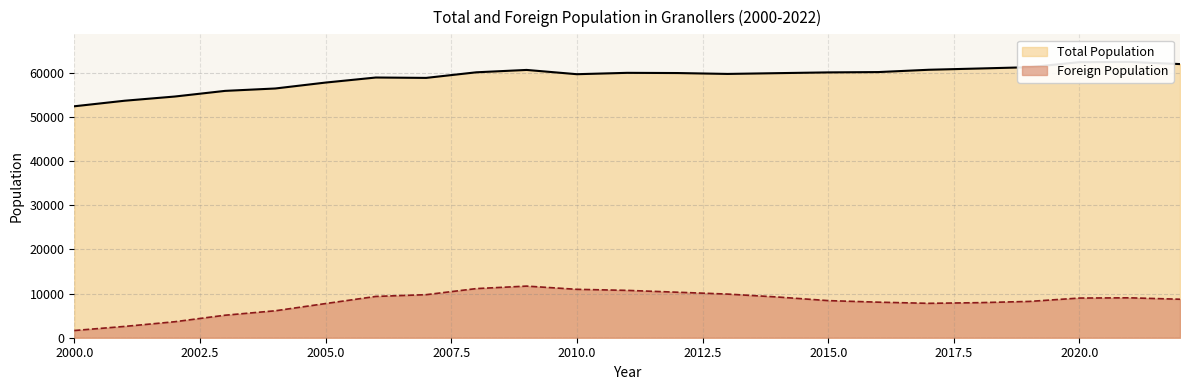

What is the highest value of the Foreign Population series?

11692